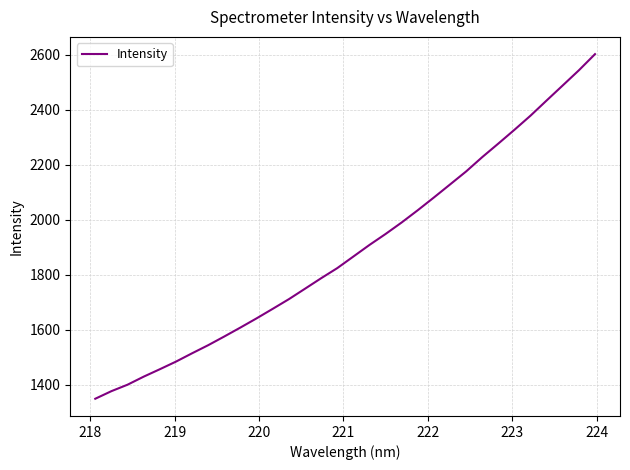

What is the smallest value displayed?

1349.3